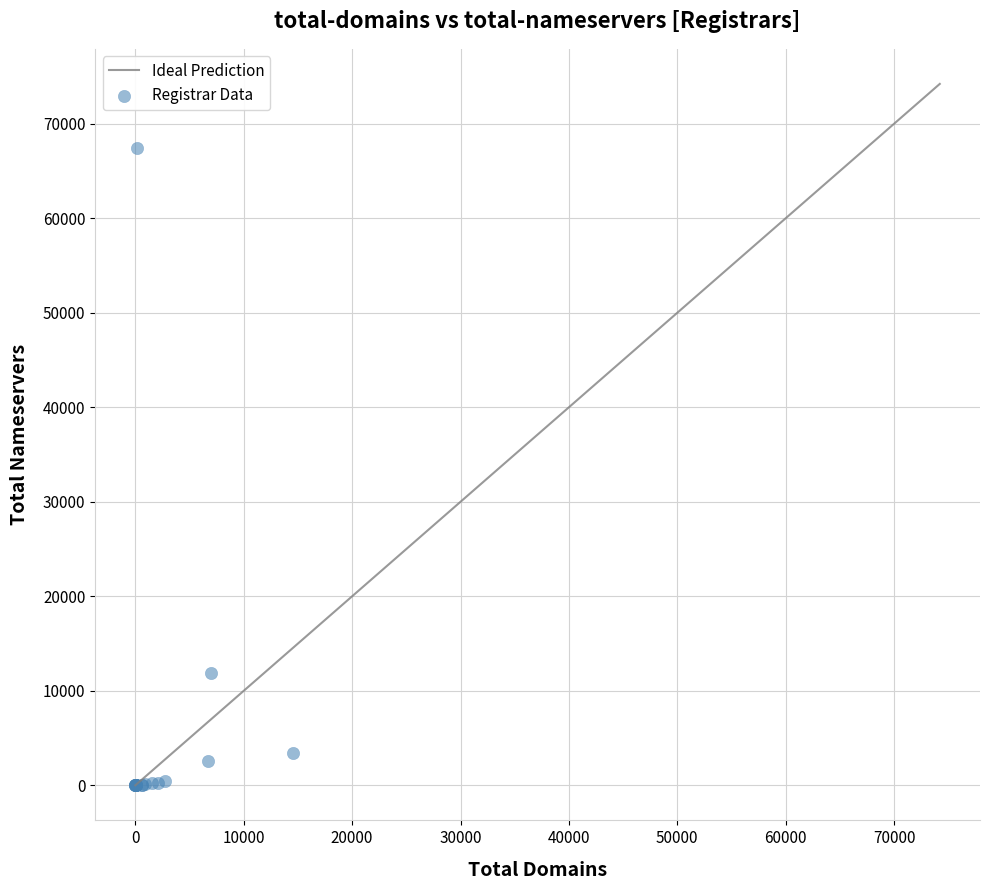

What Y value in the scatter plot is closest to 33735?

11933